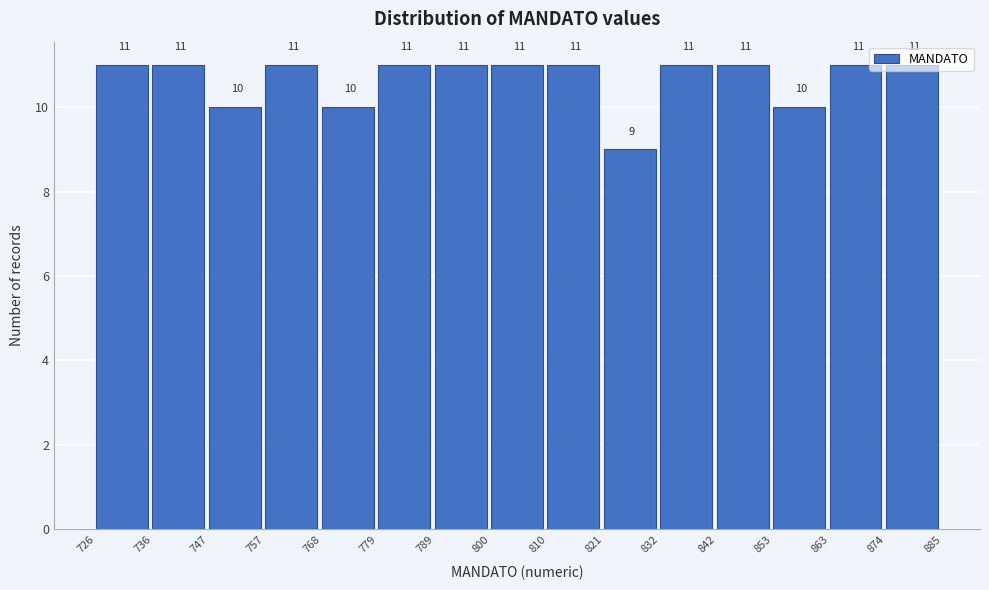

Reading left to right, transcribe this chart: for each bar, give the range it covers on the x-axis and its height.

726 to 736: 11
736 to 747: 11
747 to 757: 10
757 to 768: 11
768 to 779: 10
779 to 789: 11
789 to 800: 11
800 to 810: 11
810 to 821: 11
821 to 832: 9
832 to 842: 11
842 to 853: 11
853 to 863: 10
863 to 874: 11
874 to 885: 11